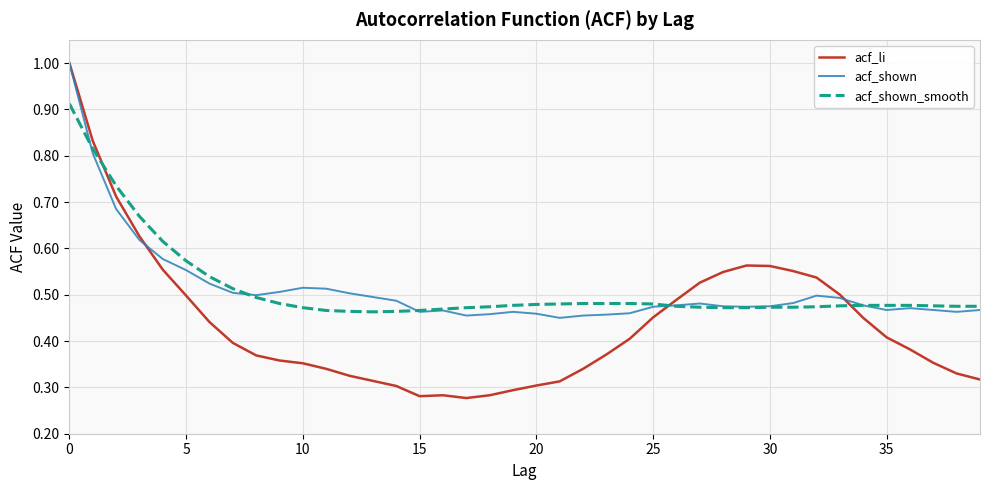

Which series has the largest range (max minus min)?

acf_li